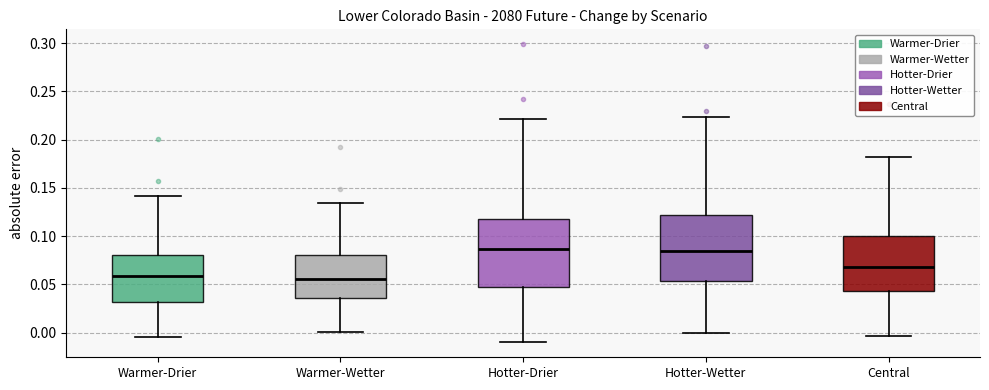

Reading left to right, read every box against the y-axis: the position of its median line, the range the box covers, and the ends of its whiskers. The values are not printed on the chart, so give them approximately, as read against the axis.

Warmer-Drier: median 0.060, box 0.030 to 0.080, whiskers -0.005 to 0.140
Warmer-Wetter: median 0.055, box 0.035 to 0.080, whiskers 0.000 to 0.135
Hotter-Drier: median 0.085, box 0.045 to 0.120, whiskers -0.010 to 0.220
Hotter-Wetter: median 0.085, box 0.055 to 0.120, whiskers 0.000 to 0.225
Central: median 0.070, box 0.045 to 0.100, whiskers -0.005 to 0.180